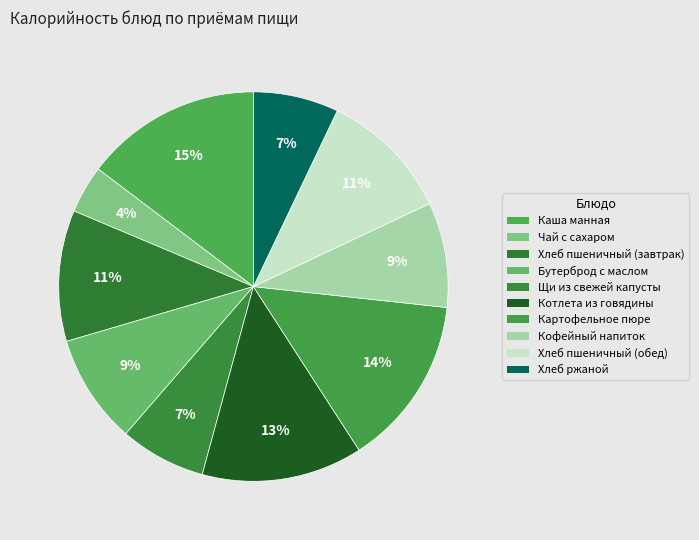

How many segments does this pie chart have?

10